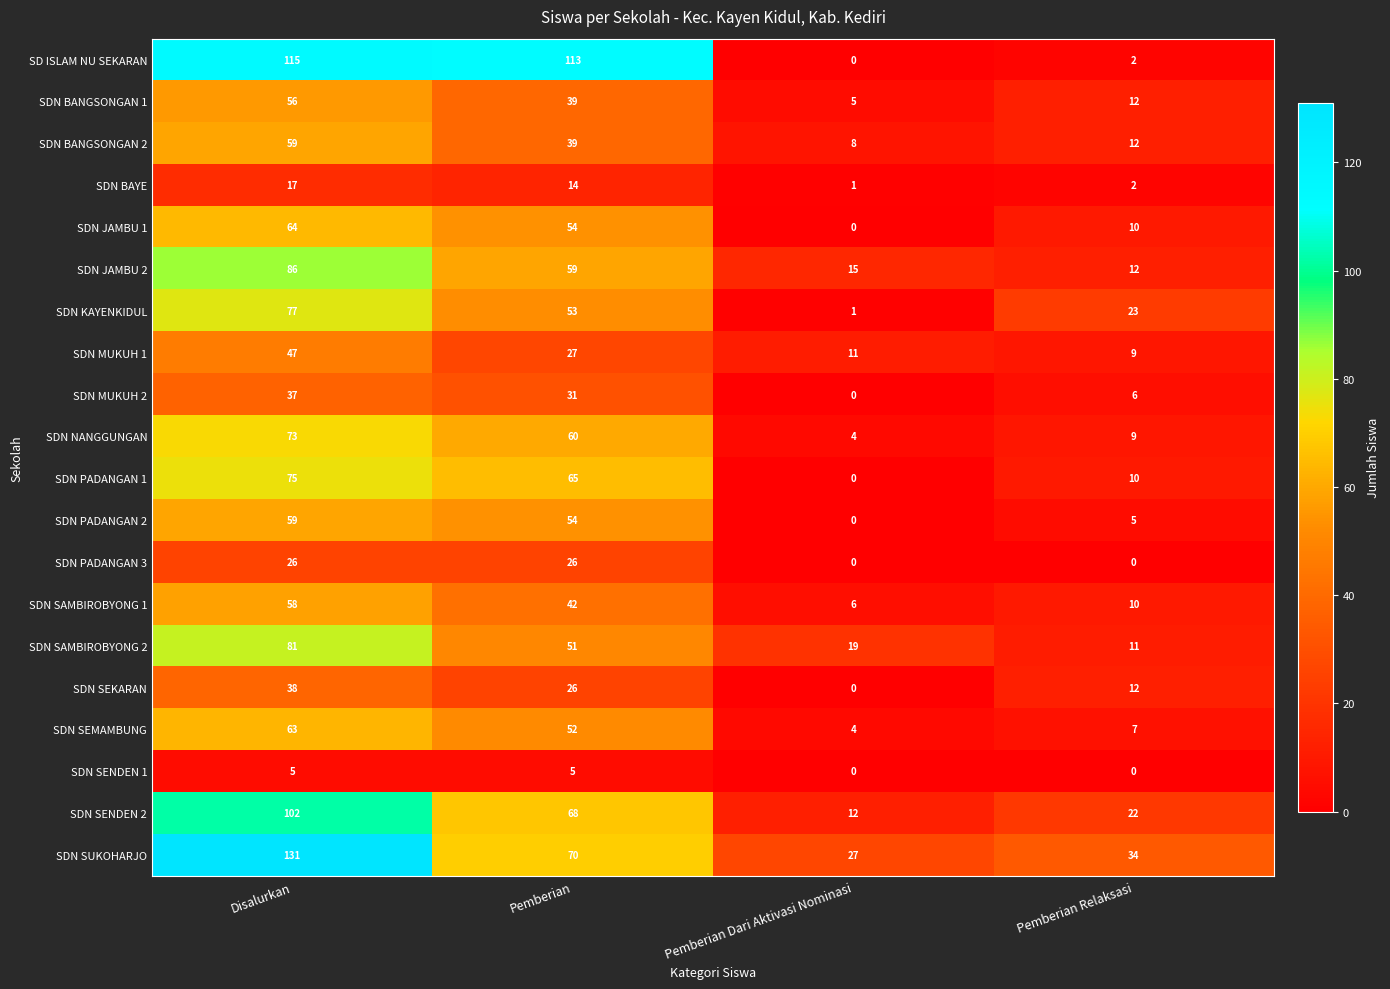

How many data points does each series have?

4